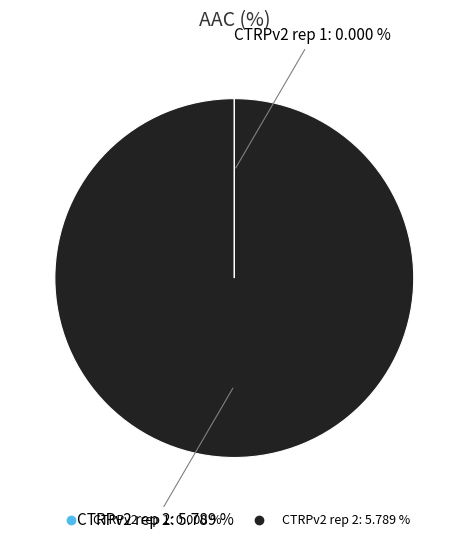

To the nearest percent, what is the average slice percentage?

50%